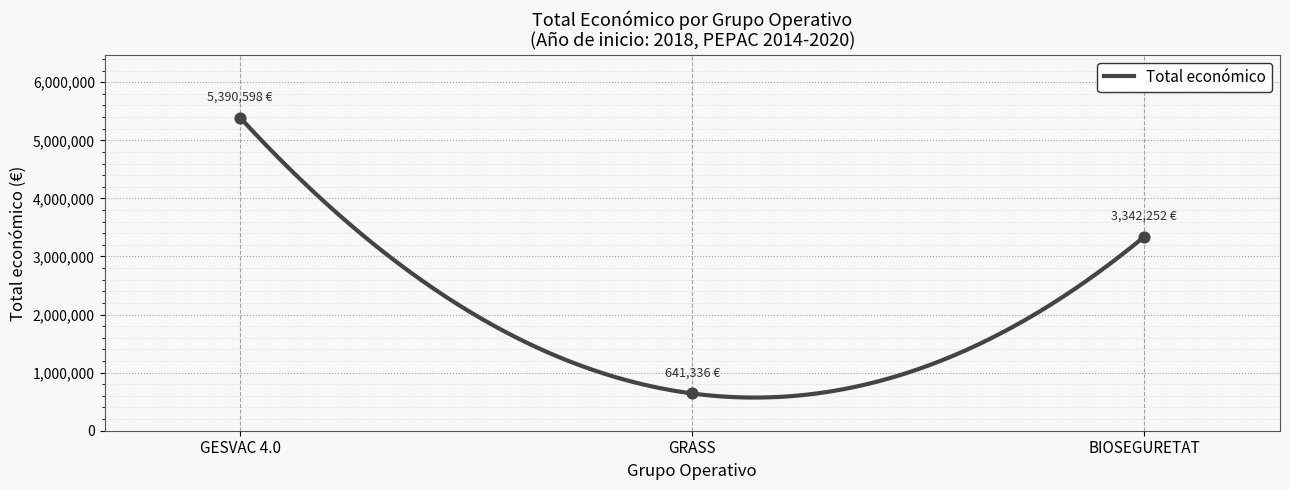

What is the ratio of the value at BIOSEGURETAT to the value at GRASS?

5.2